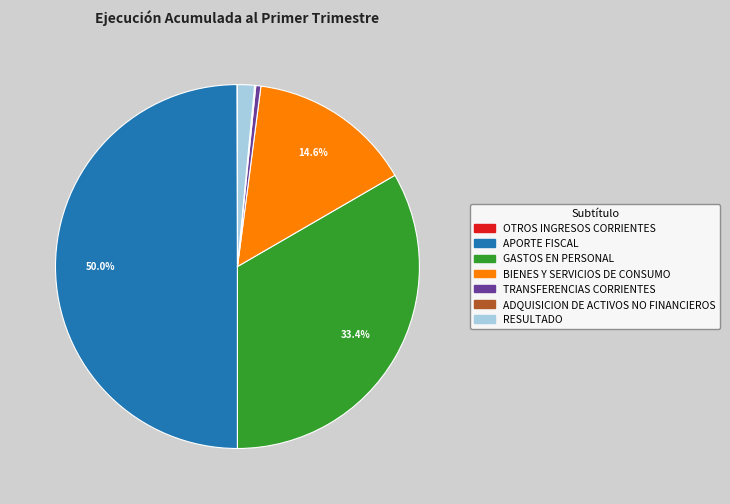

To the nearest percent, what percentage of the pie is GASTOS EN PERSONAL?

33%